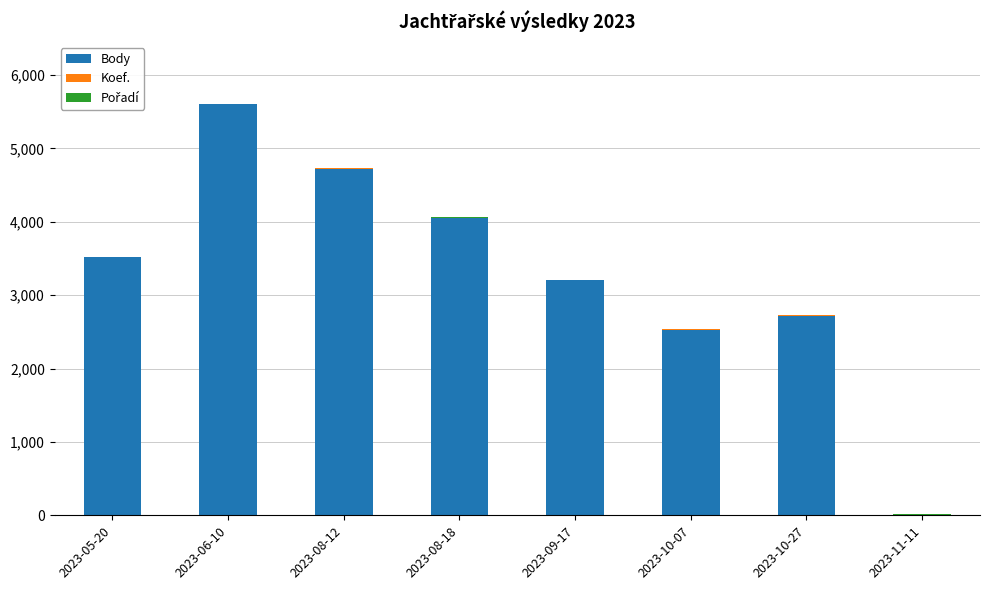

Does the chart contain stacked bars?

Yes